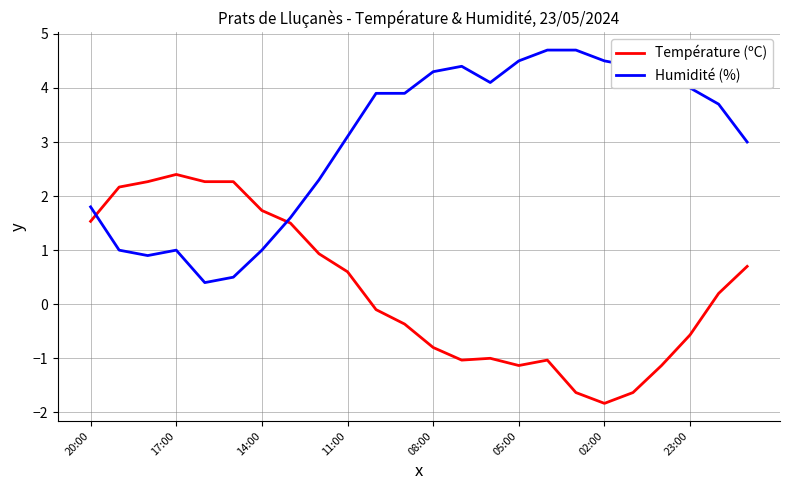

What is the highest value of the Humidité (%) series?

4.7